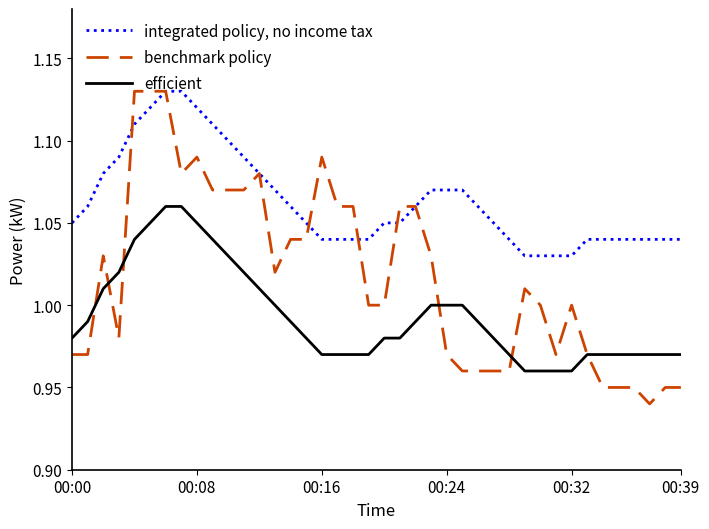

At how many categories does at least one series exceed 0?

40